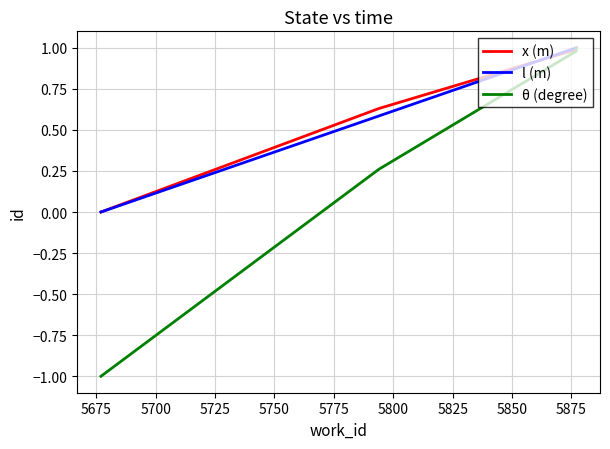

Is the value of l (m) at 5700 greater than the value of θ (degree) at 5700?

Yes